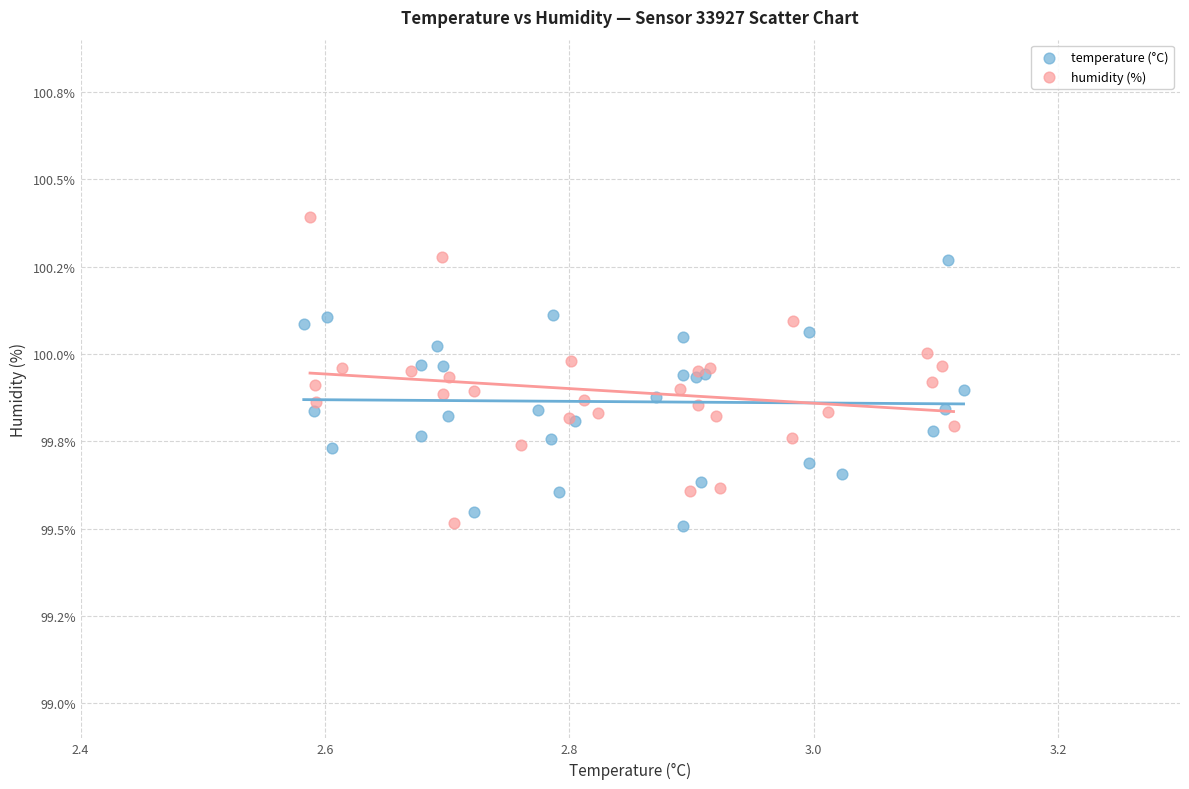

What are all the series names shown in the legend?

temperature (°C), humidity (%)